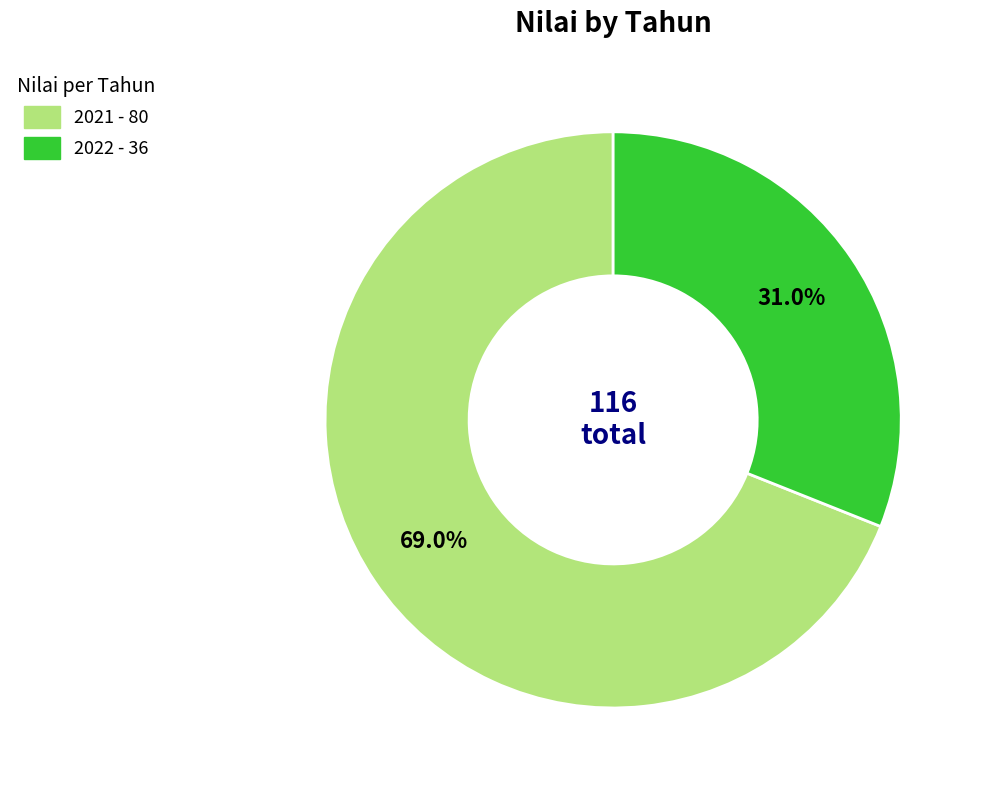

Rank the categories by value from highest to lowest.

2021, 2022